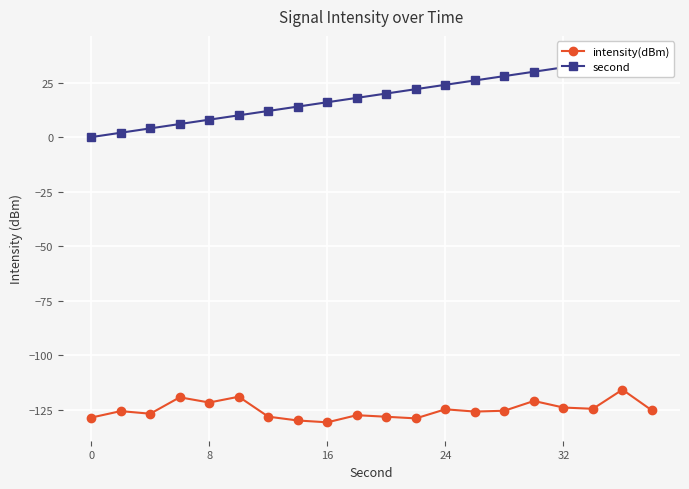

The value of intensity(dBm) at 0 is -128.7. True or false?

True